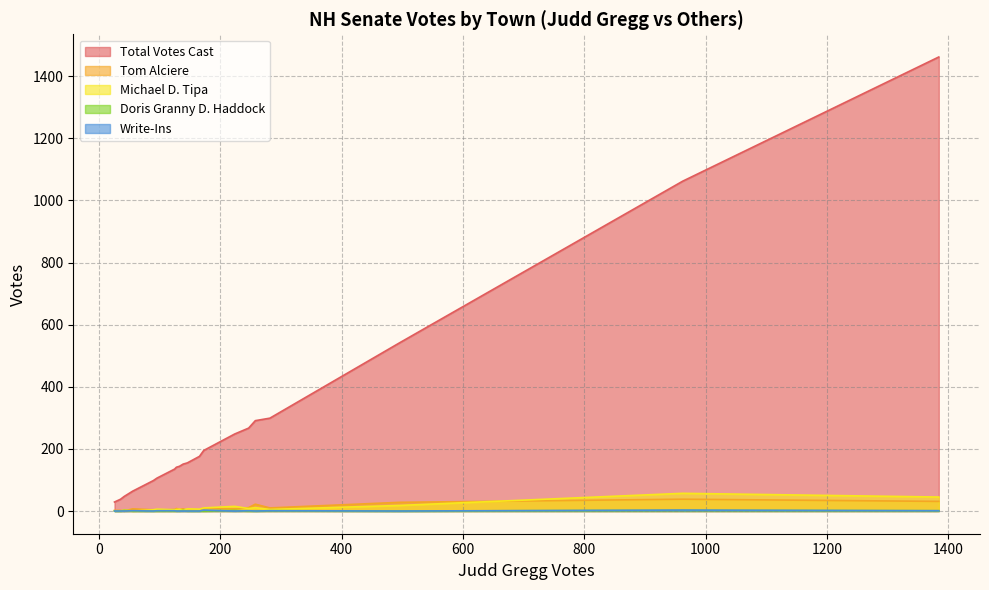

How many values in the Tom Alciere series exceed 7?

8